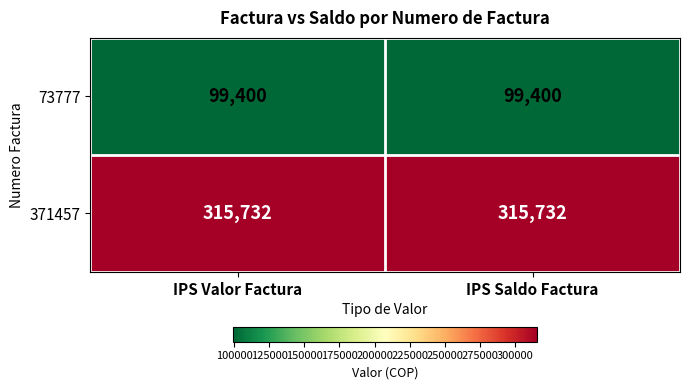

Rank the series by their maximum value, from lowest to highest.

73777, 371457